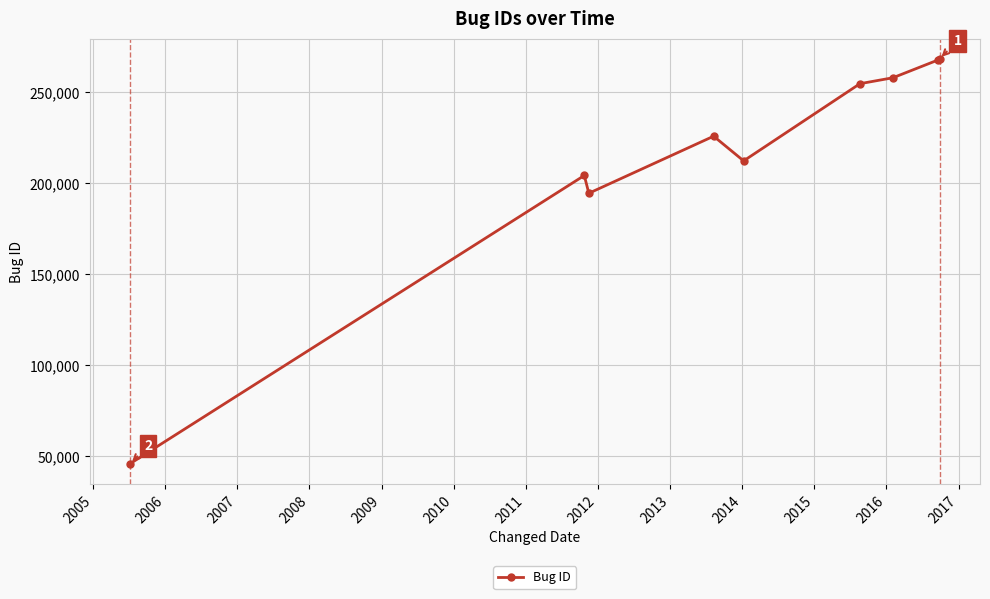

What is the value of the 3rd point from the left?

194428